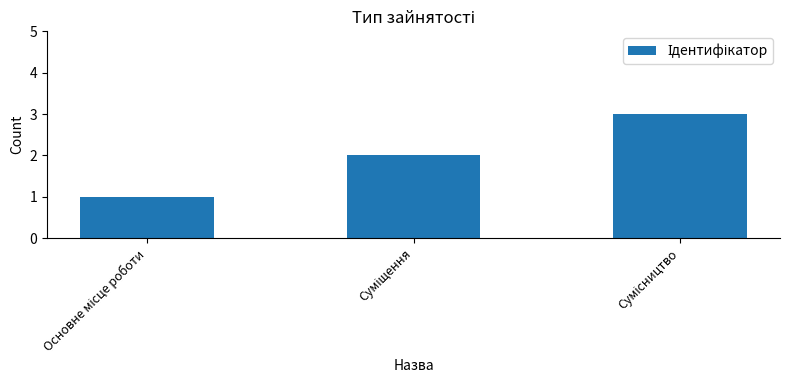

What is the maximum value shown in the chart?

3